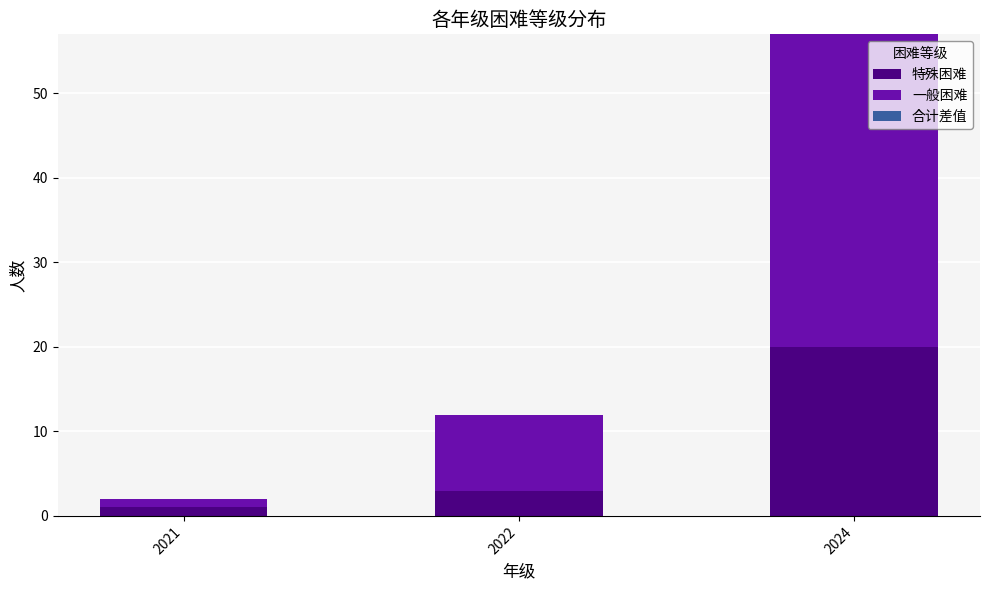

What is the approximate value of 特殊困难 at 2024, to the nearest 5?

20